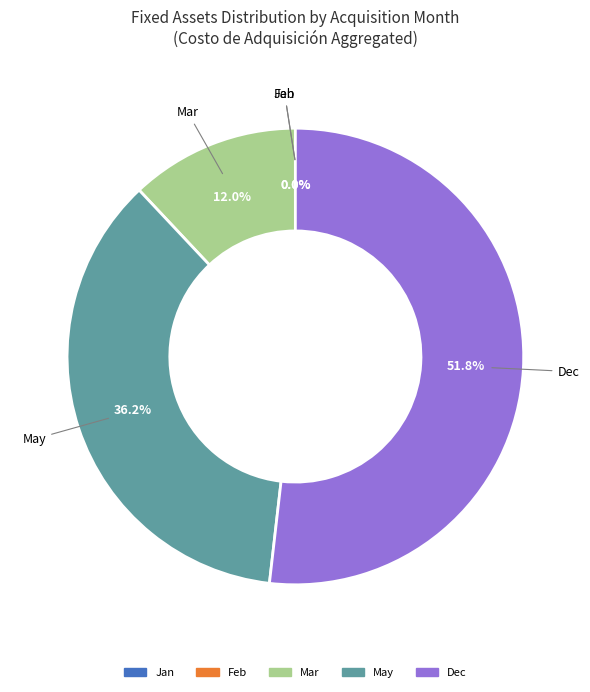

What is the largest slice in the pie chart?

Dec